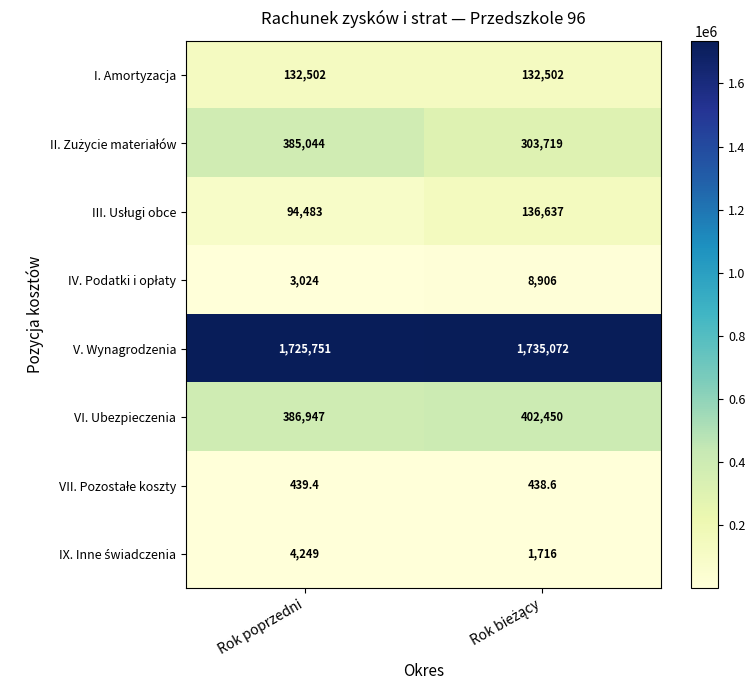

What is the spread (max minus min) of values at Rok poprzedni?

1725311.6